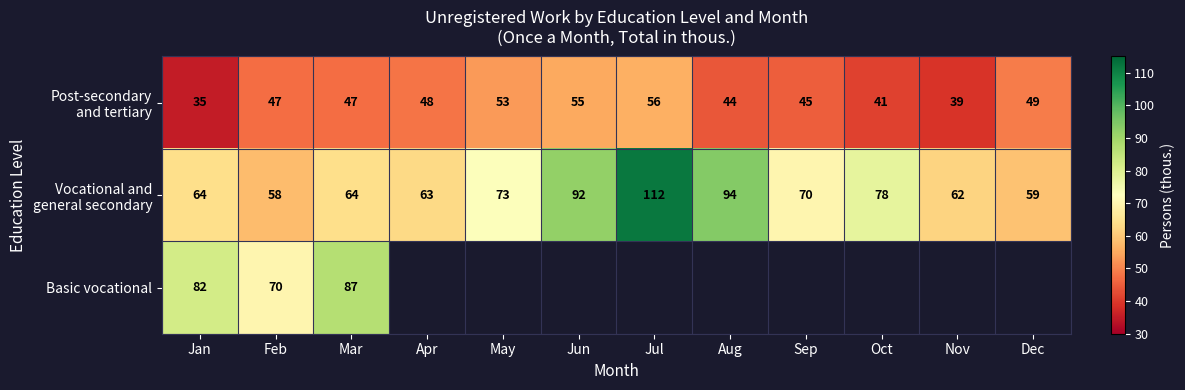

What is the total value across all series at Feb?

175